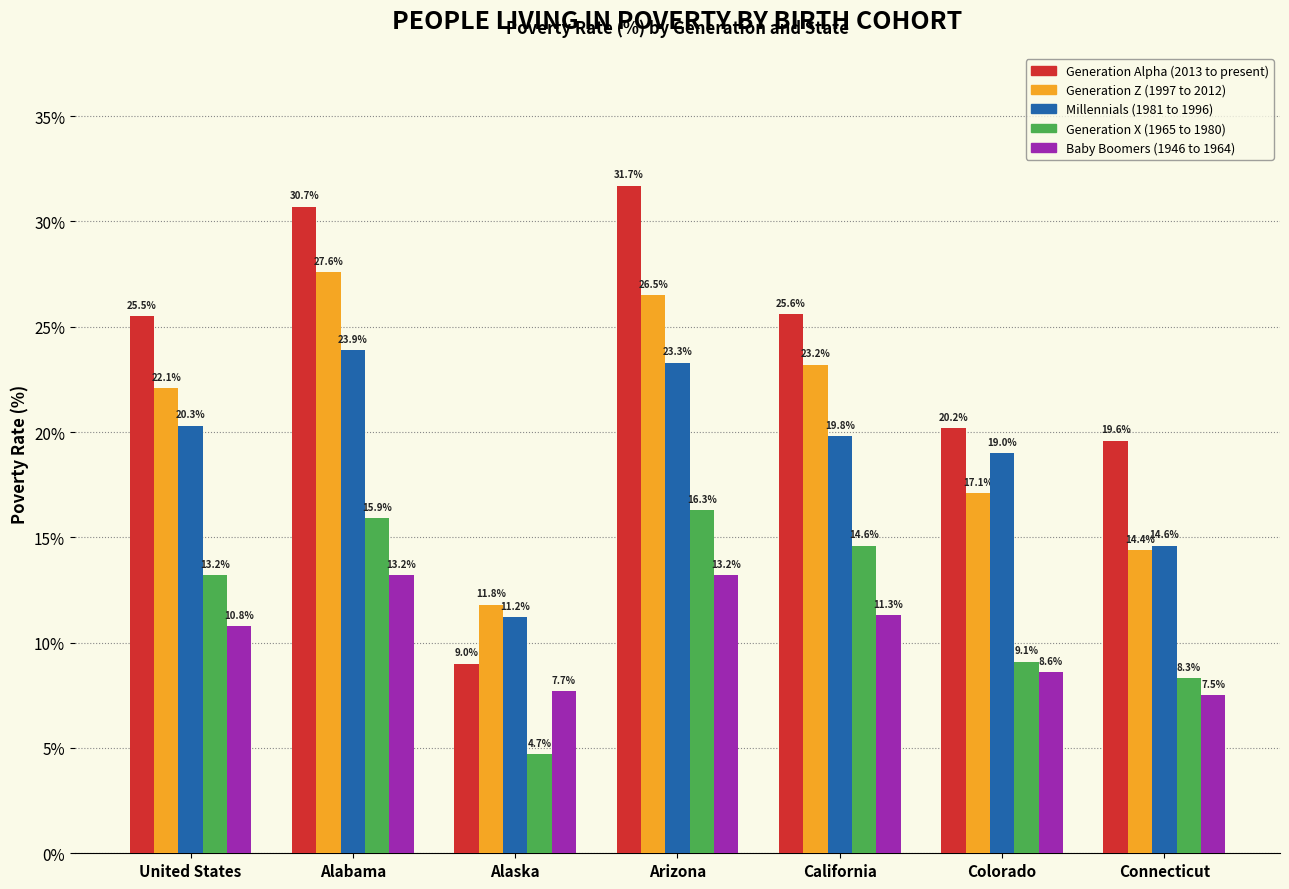

Reading left to right, list all the values displayed in this chart.

Generation Alpha (2013 to present): 25.5	30.7	9.0	31.7	25.6	20.2	19.6
Generation Z (1997 to 2012): 22.1	27.6	11.8	26.5	23.2	17.1	14.4
Millennials (1981 to 1996): 20.3	23.9	11.2	23.3	19.8	19.0	14.6
Generation X (1965 to 1980): 13.2	15.9	4.7	16.3	14.6	9.1	8.3
Baby Boomers (1946 to 1964): 10.8	13.2	7.7	13.2	11.3	8.6	7.5